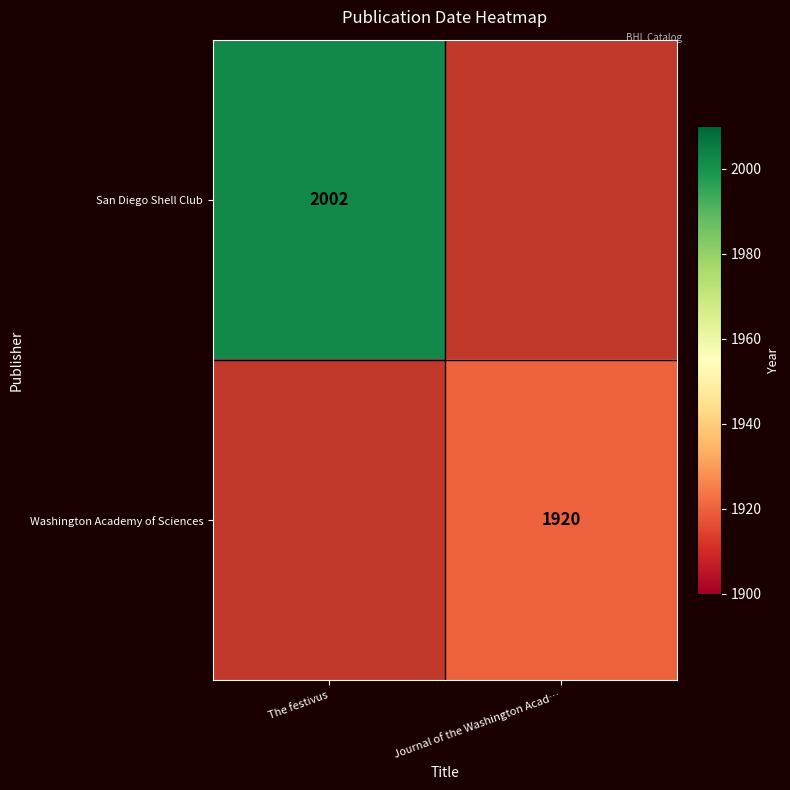

Is the value of Washington Academy of Sciences at Journal of the Washington Acad… greater than the value of San Diego Shell Club at The festivus?

No